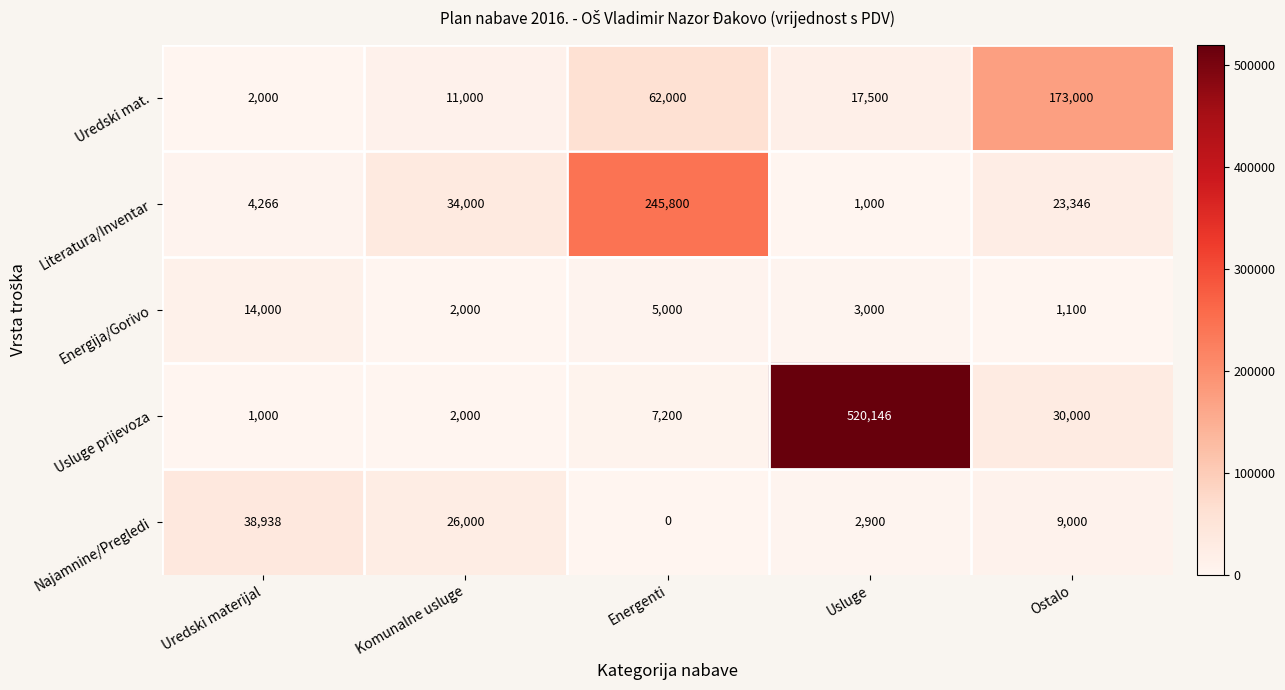

True or false: Energija/Gorivo has a value of 1406 at Energenti.

False